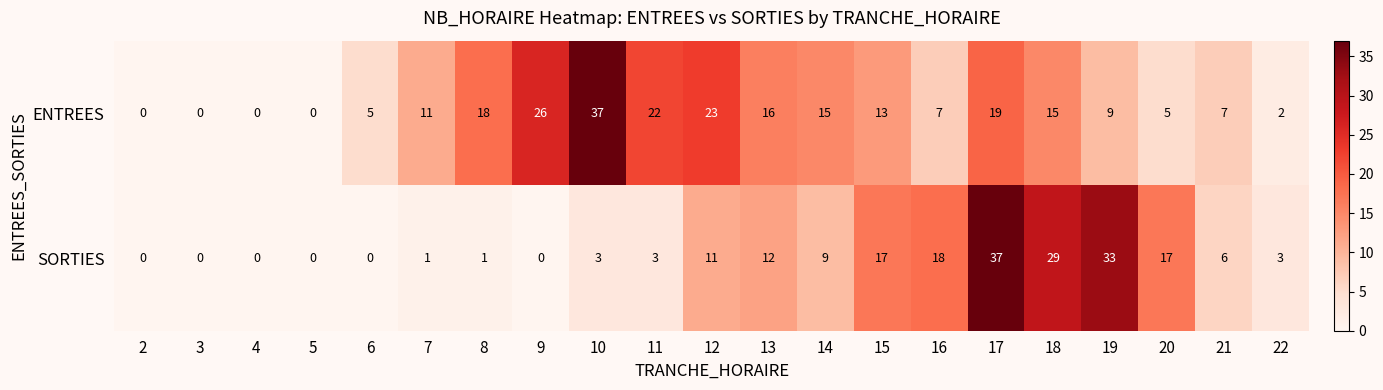

At 8, list the series in order from smallest to largest.

SORTIES, ENTREES